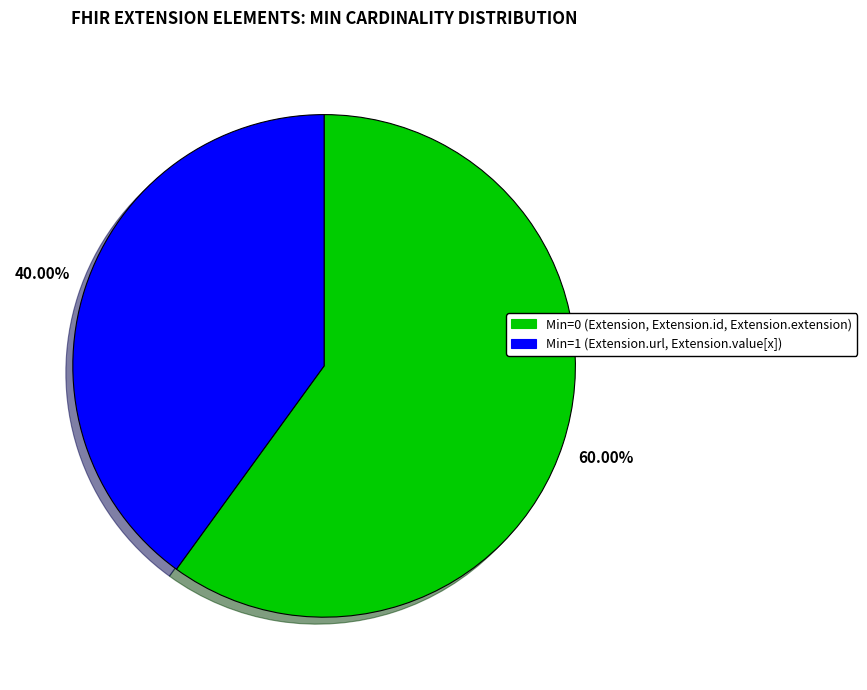

Is there any slice that represents more than half of the pie?

Yes